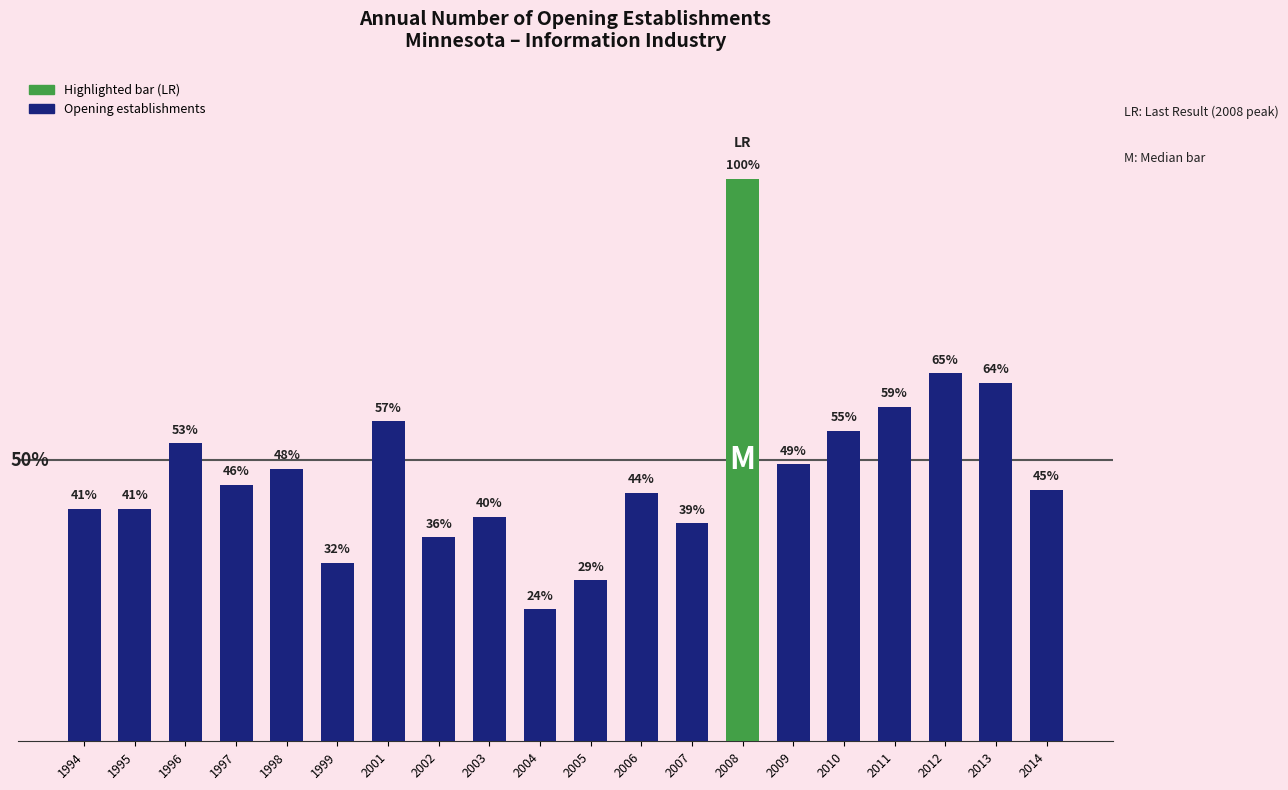

Does the chart contain any negative values?

No